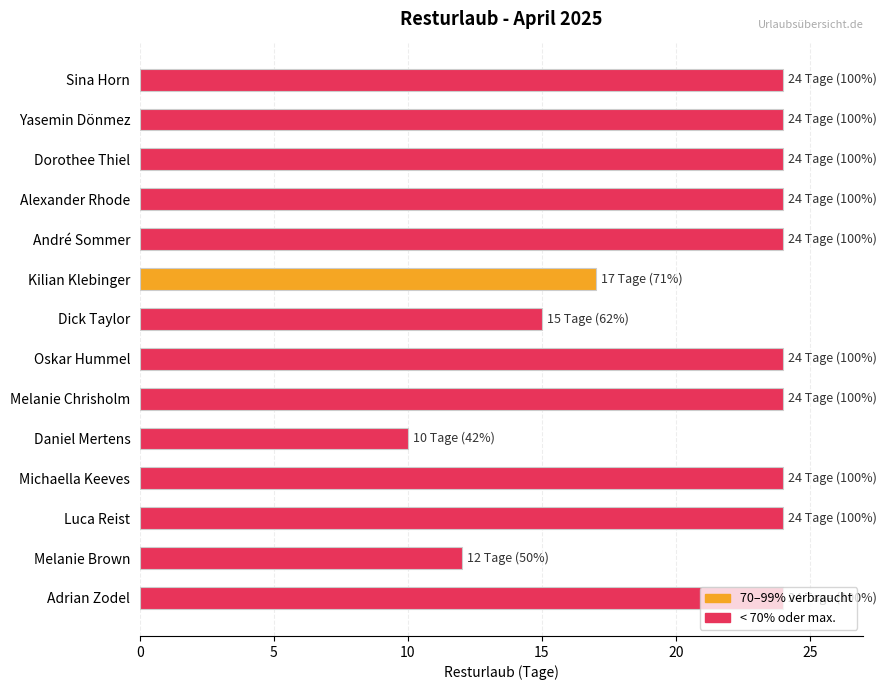

What is the difference between the values at Dick Taylor and Yasemin Dönmez?

9